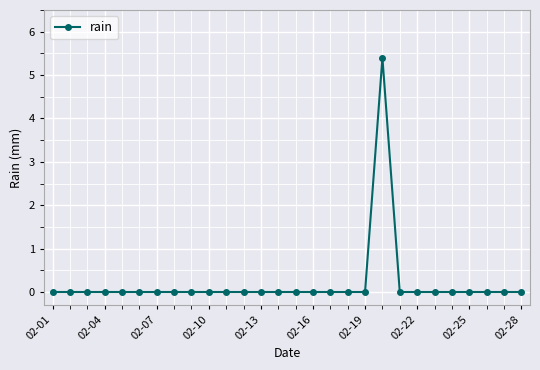

What is the value of the 20th point from the left?

5.4